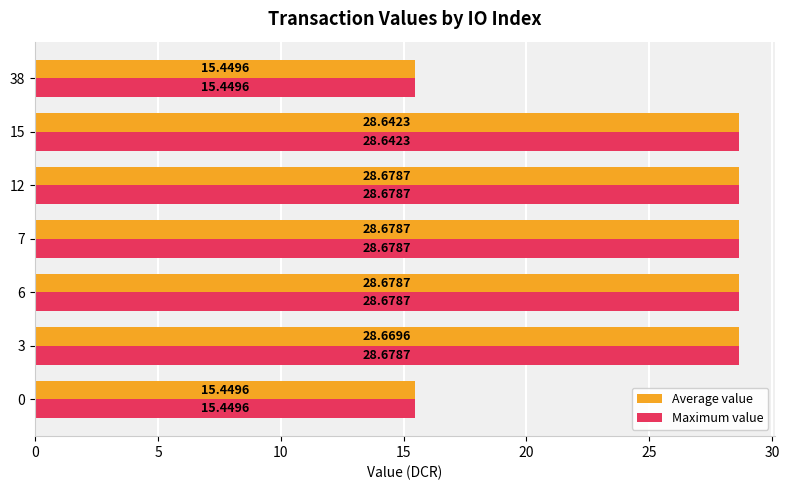

Rank the series at 3 from highest to lowest value.

Maximum value, Average value